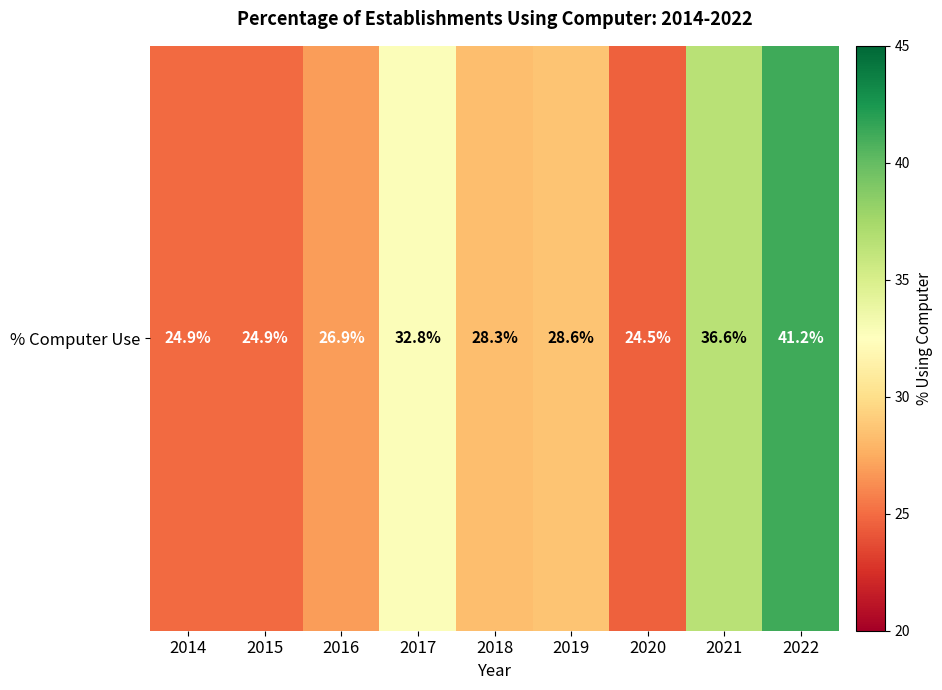

At which category does the chart reach its minimum across all series?

2020